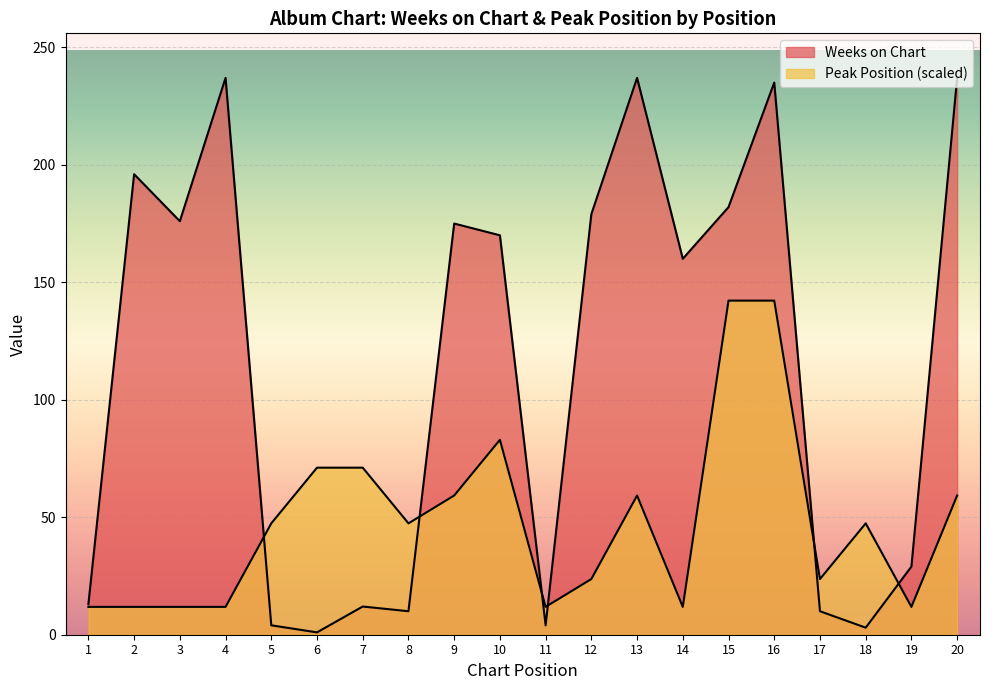

What is the difference between the second highest and second lowest values in the Weeks on Chart series?

234.0